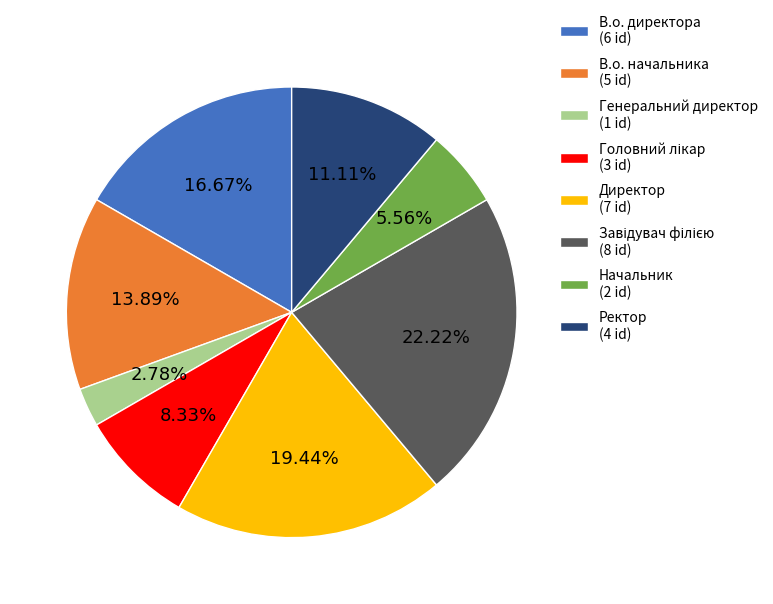

How many segments does this pie chart have?

8